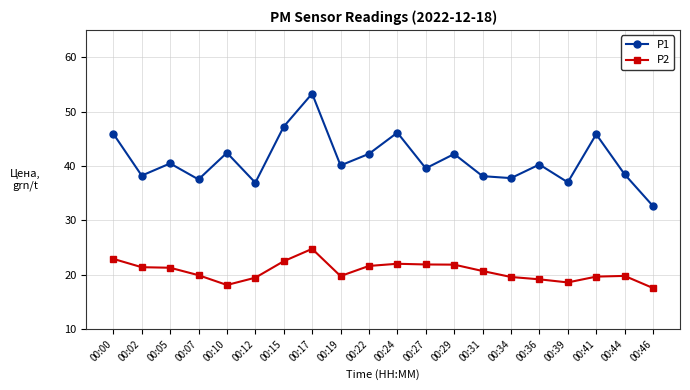

How many lines are shown in the chart?

2